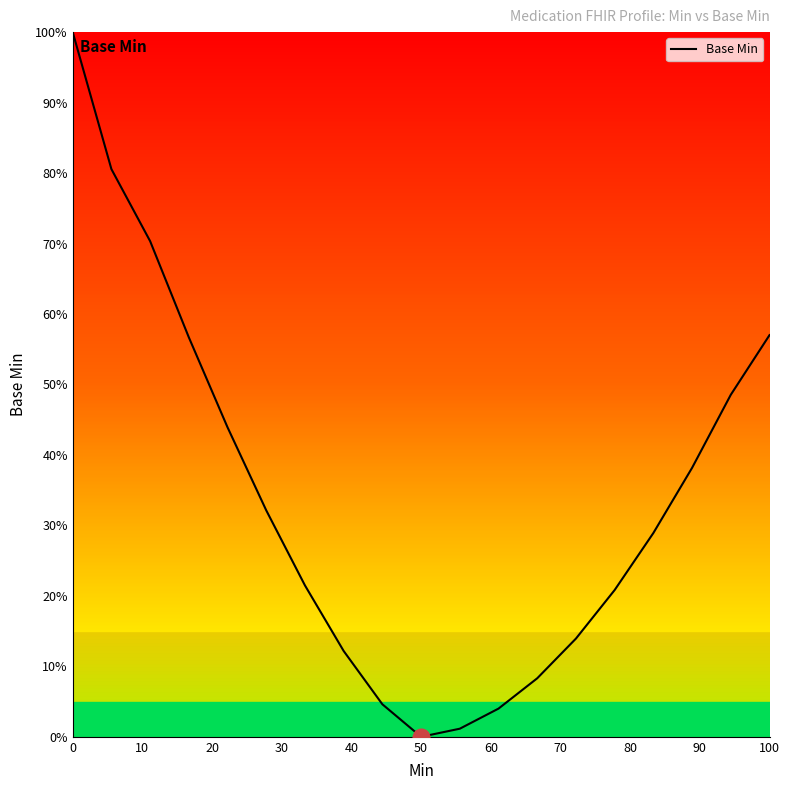

What is the greatest value displayed?

100.0